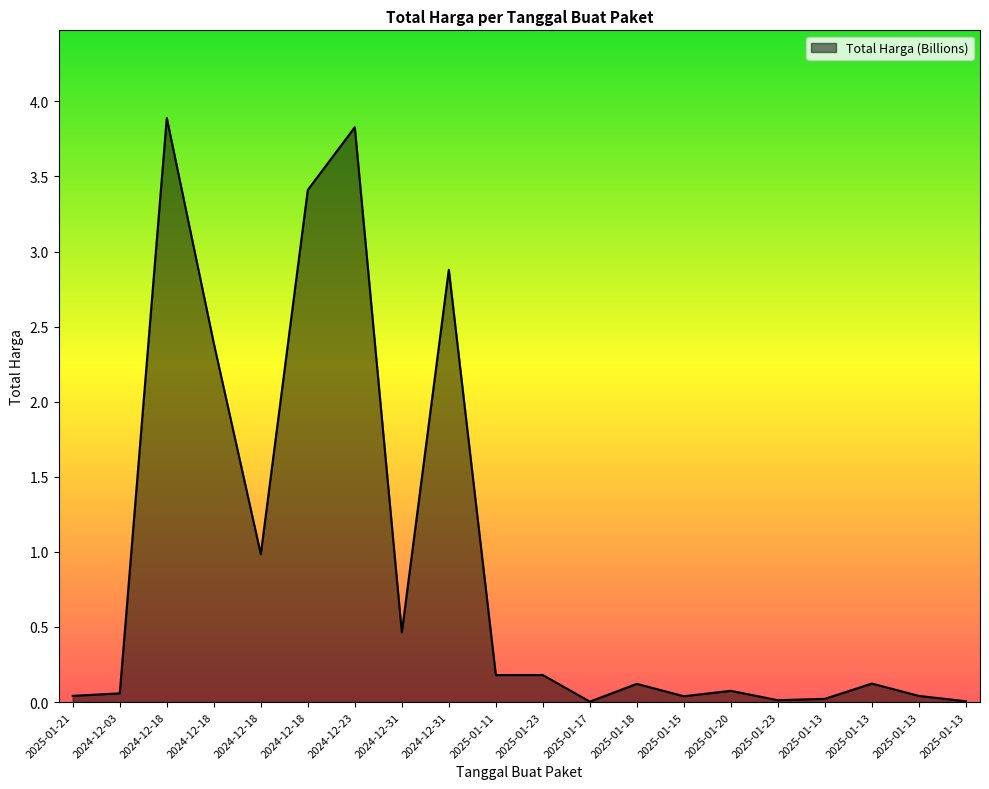

Is this an area chart (filled region under the line)?

Yes